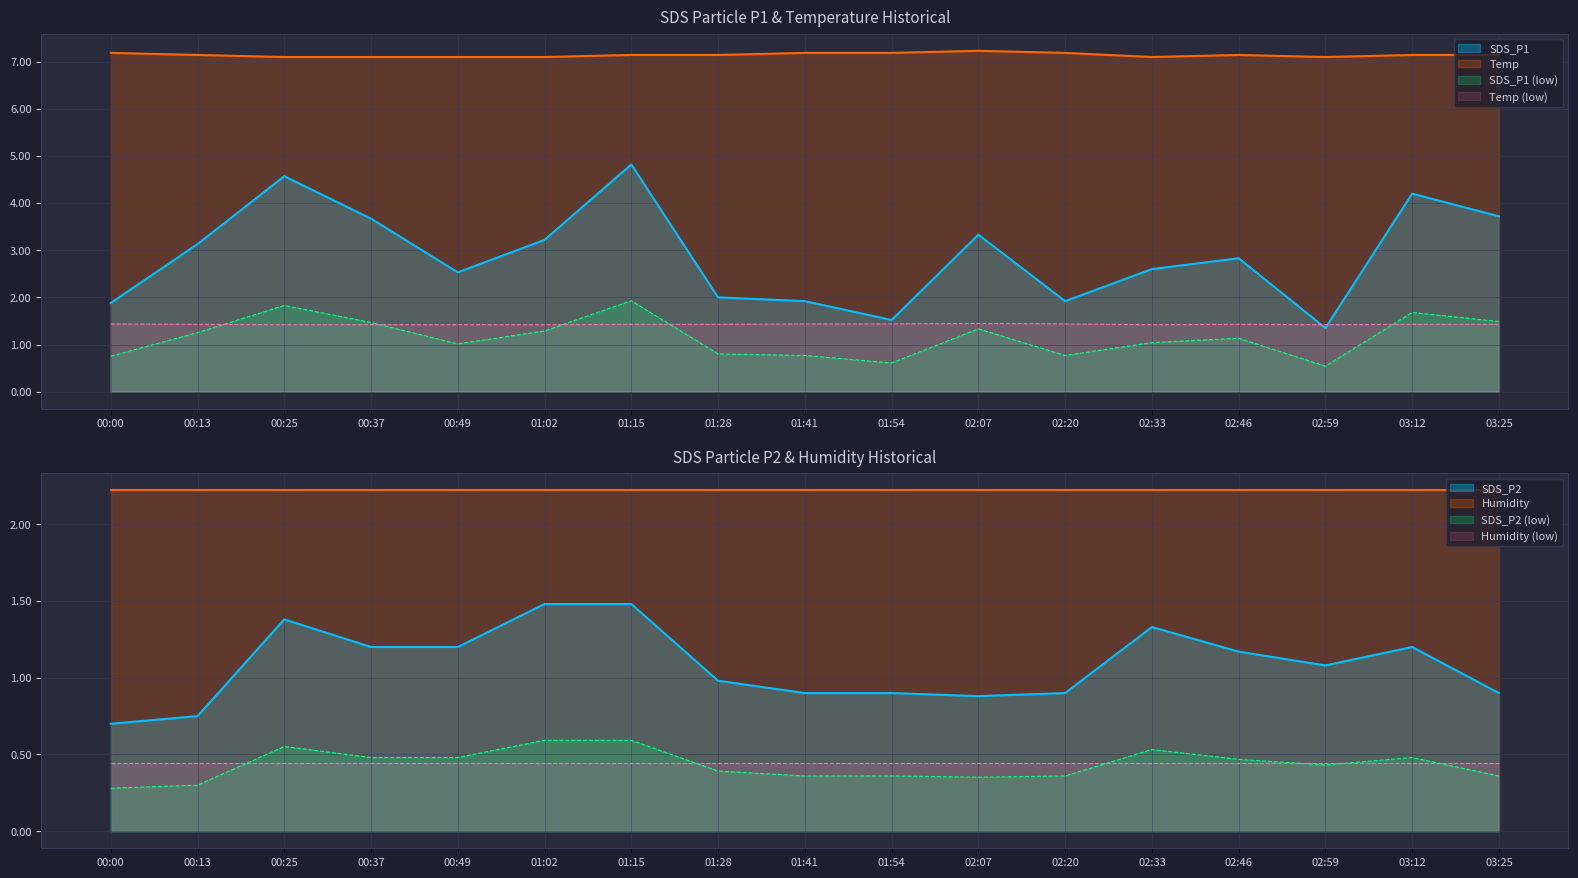

How many data points in SDS_P2 are less than 1?

8